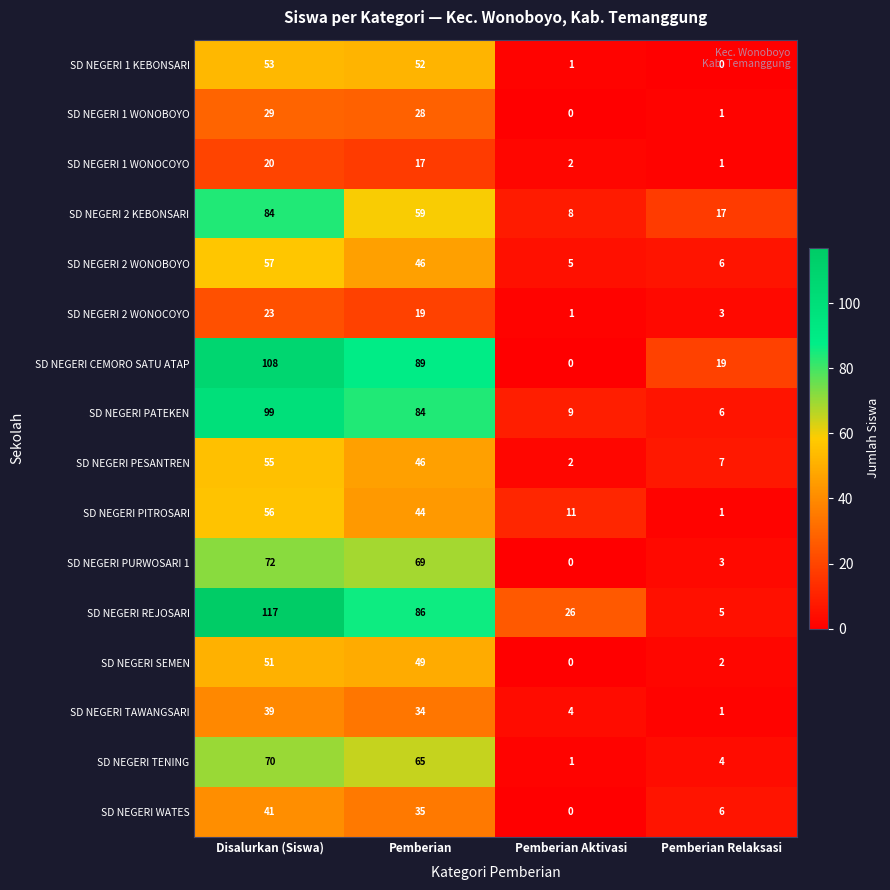

What value does the SD NEGERI 2 KEBONSARI series have at Pemberian, to the nearest 10?

60